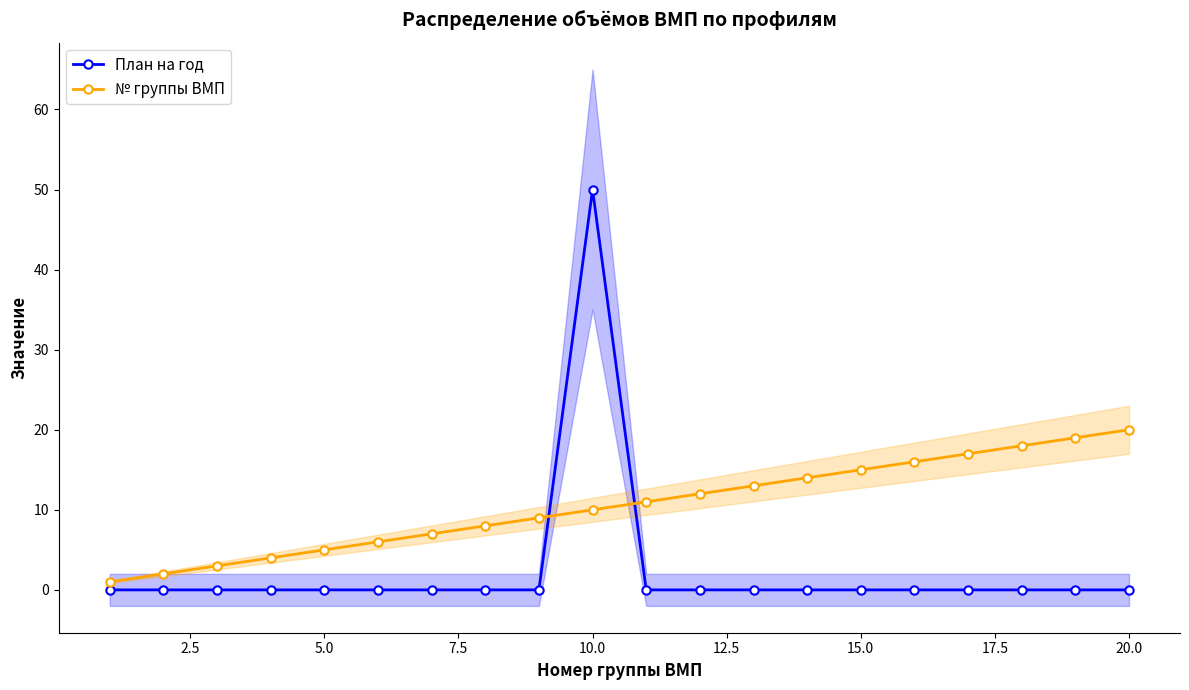

What is the average value of the План на год series?

2